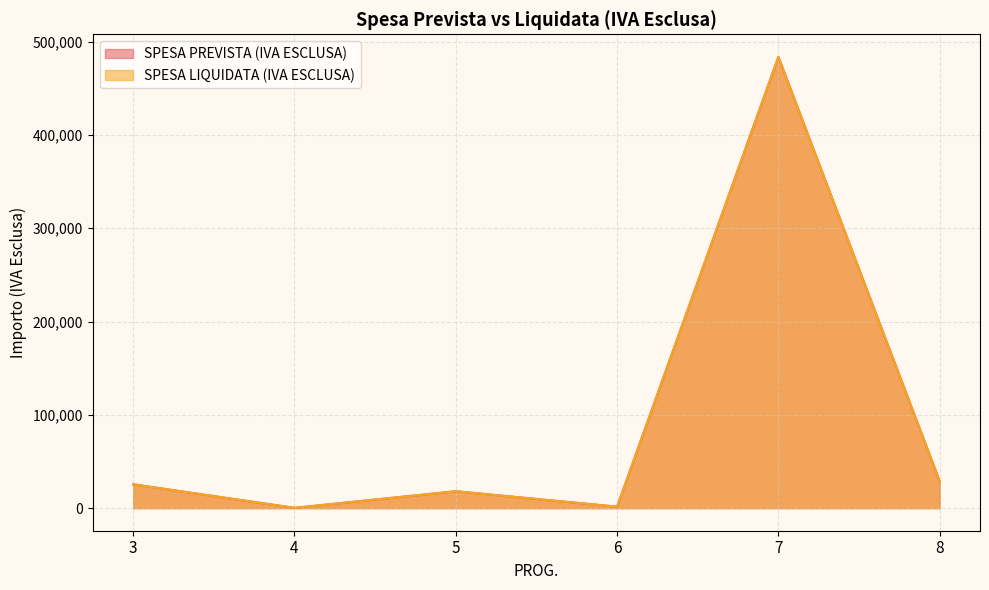

List the labels in order of SPESA PREVISTA (IVA ESCLUSA) value, smallest first.

4, 6, 5, 3, 8, 7